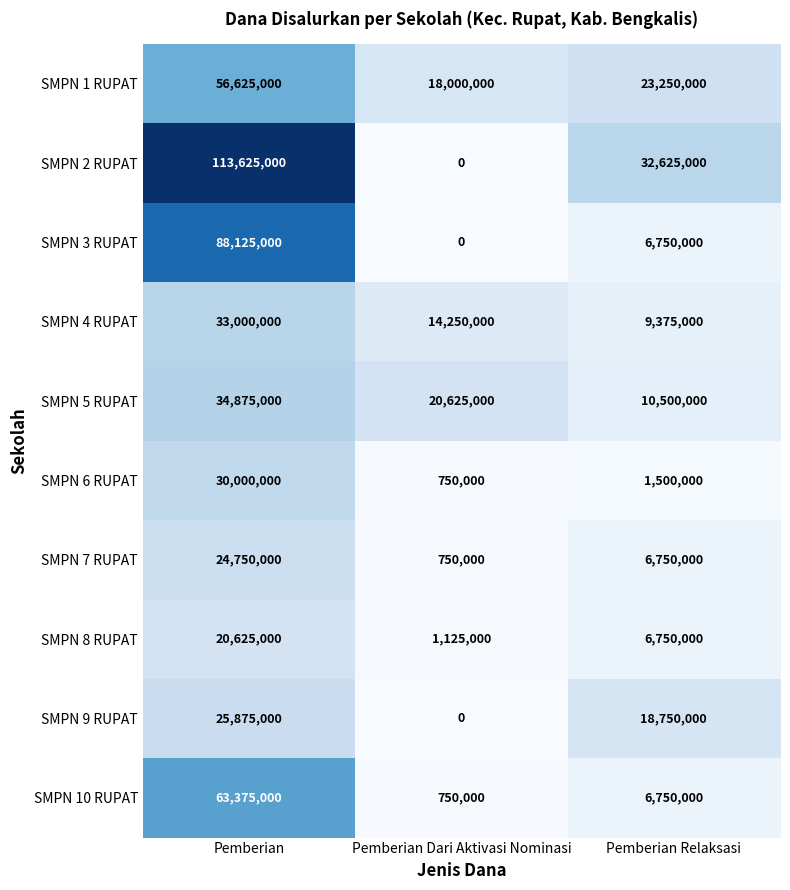

What is the sum of the SMPN 10 RUPAT values at Pemberian Relaksasi and Pemberian Dari Aktivasi Nominasi?

7500000